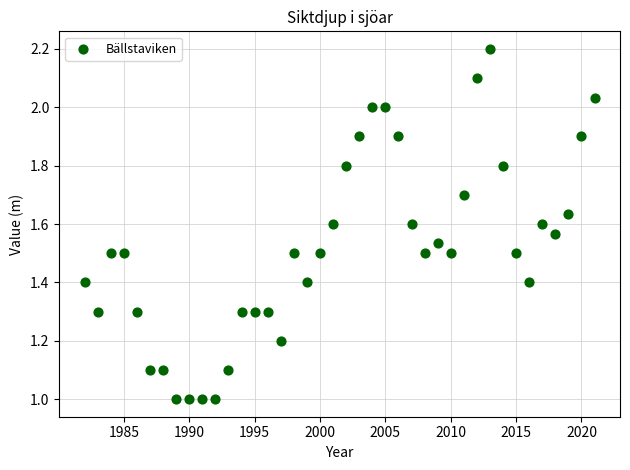

What is the range of Y values (max minus min)?

1.2